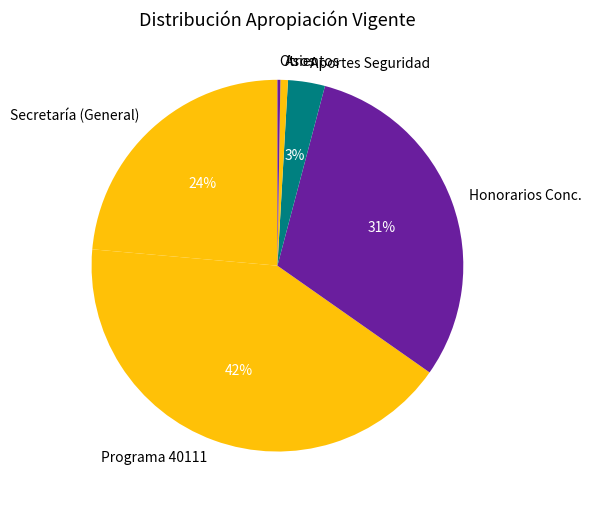

The Asientos slice represents 1% of the pie. True or false?

True